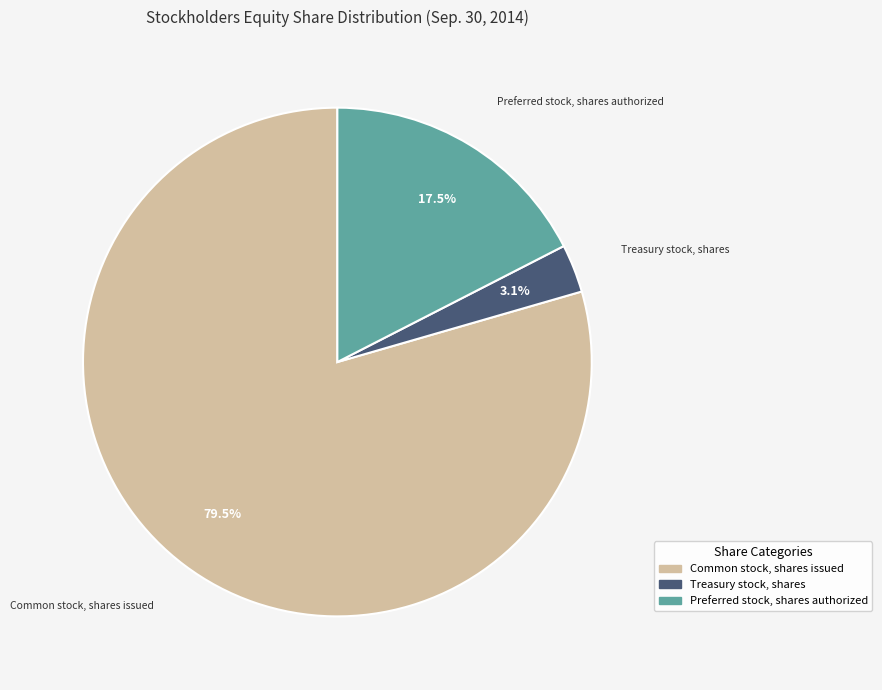

Is there a majority slice in this chart?

Yes